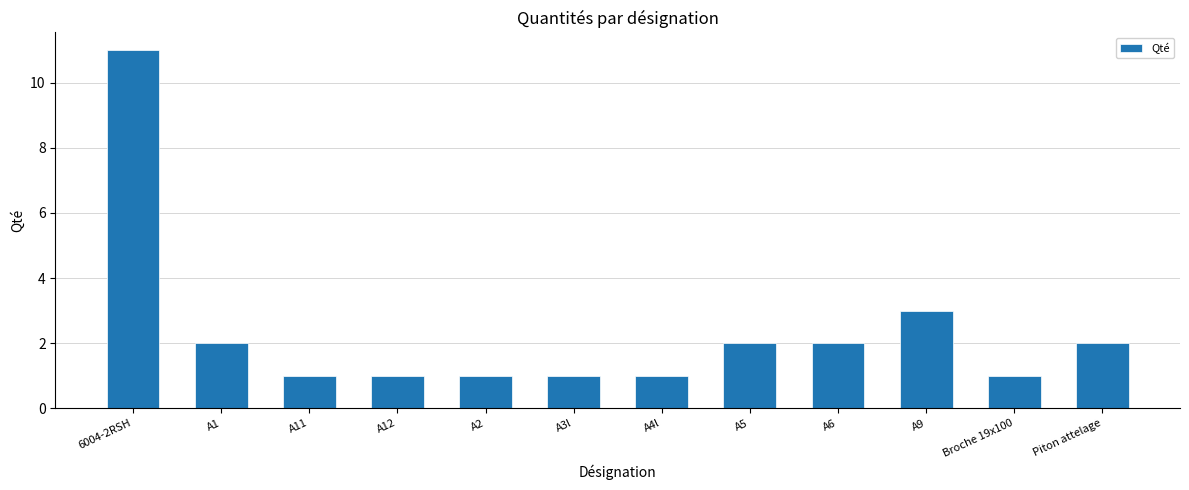

The value at A11 is 1. True or false?

True